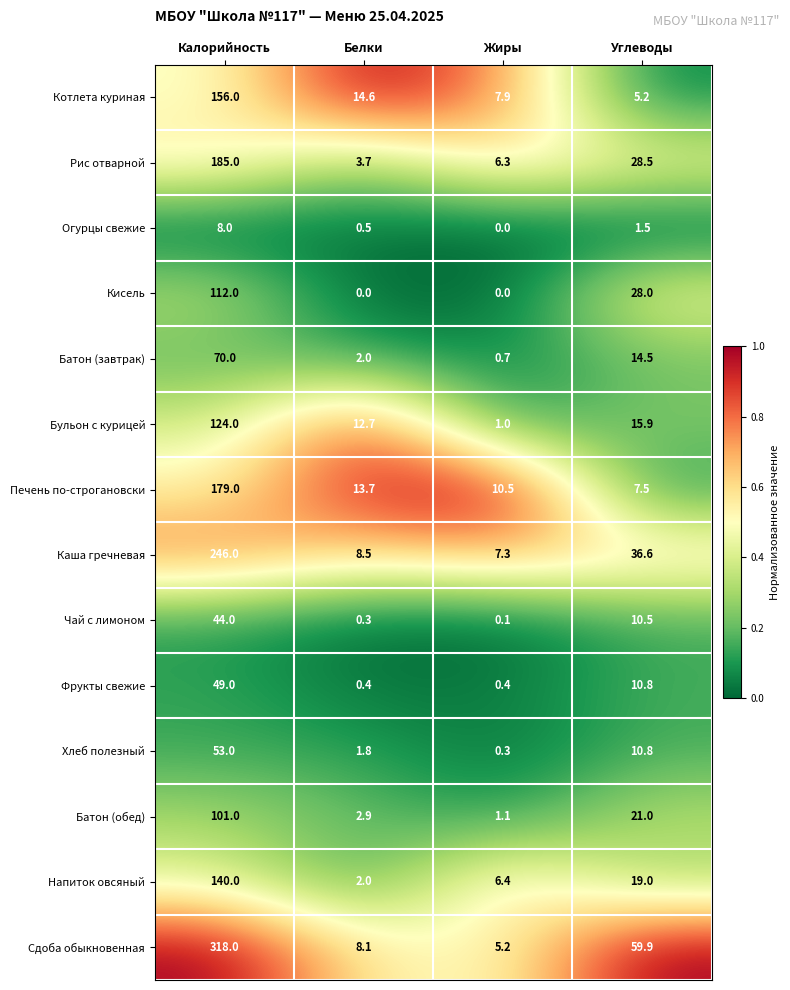

Where does the Батон (завтрак) series first go above 14?

Калорийность